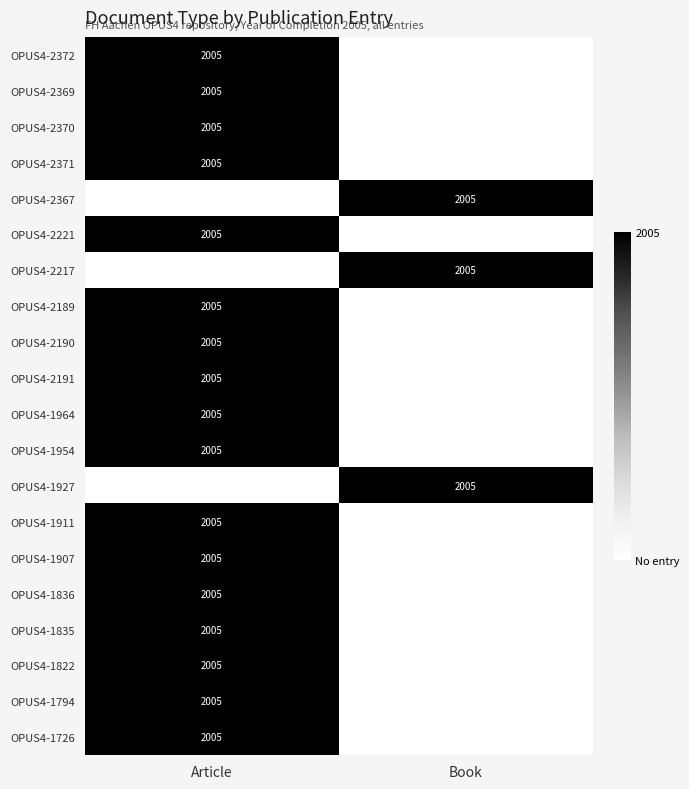

The OPUS4-2367 series shows 2005 at Book. True or false?

True